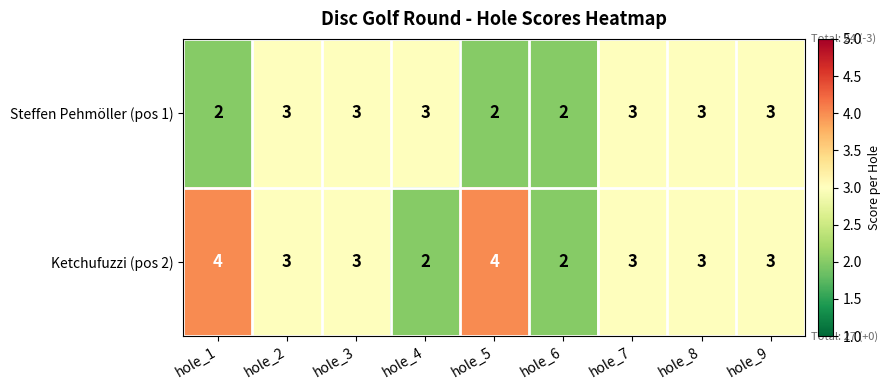

Rank the series by their average value, from highest to lowest.

Ketchufuzzi (pos 2), Steffen Pehmöller (pos 1)